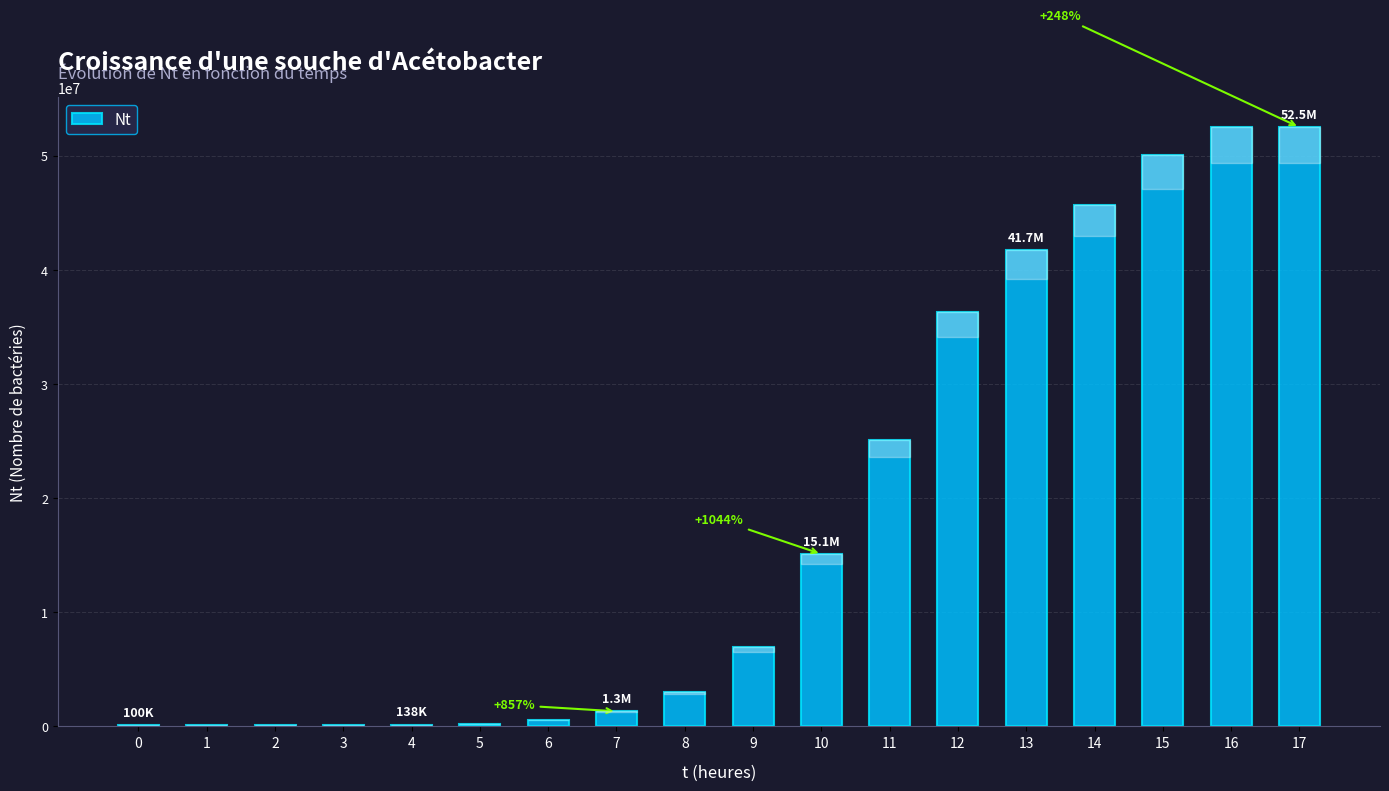

What is the maximum value shown in the chart?

52500000